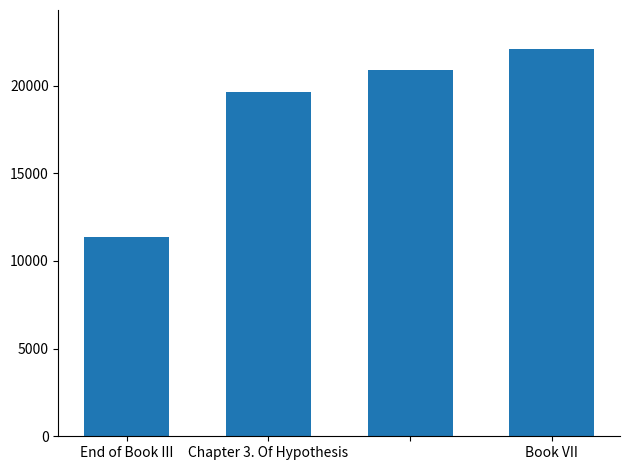

What is the value of the 3rd bar from the left?

20898